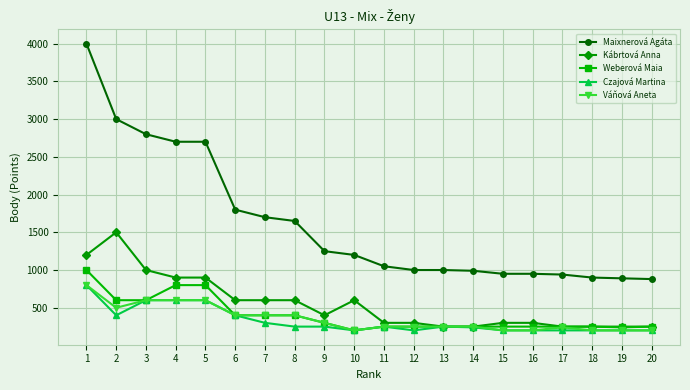

Which series has the widest spread of values?

Maixnerová Agáta